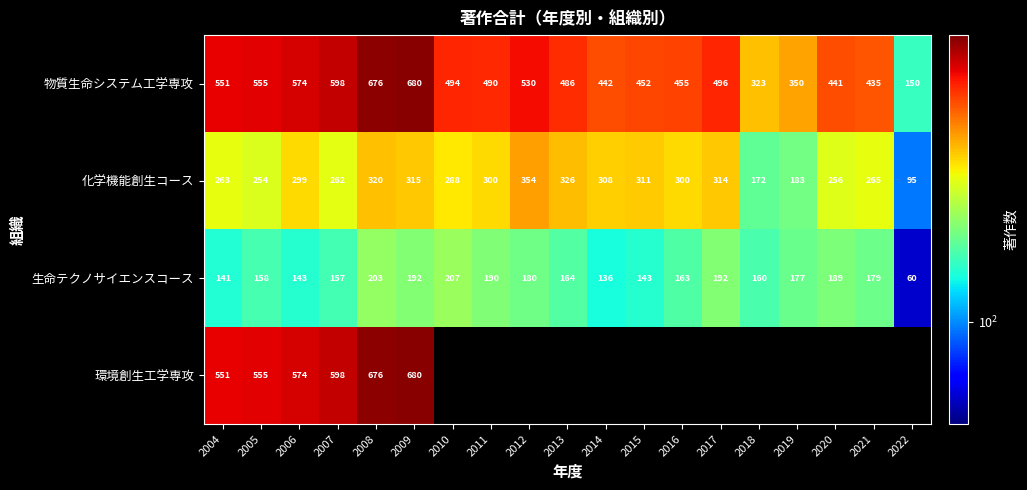

Count the number of data series in this chart.

4